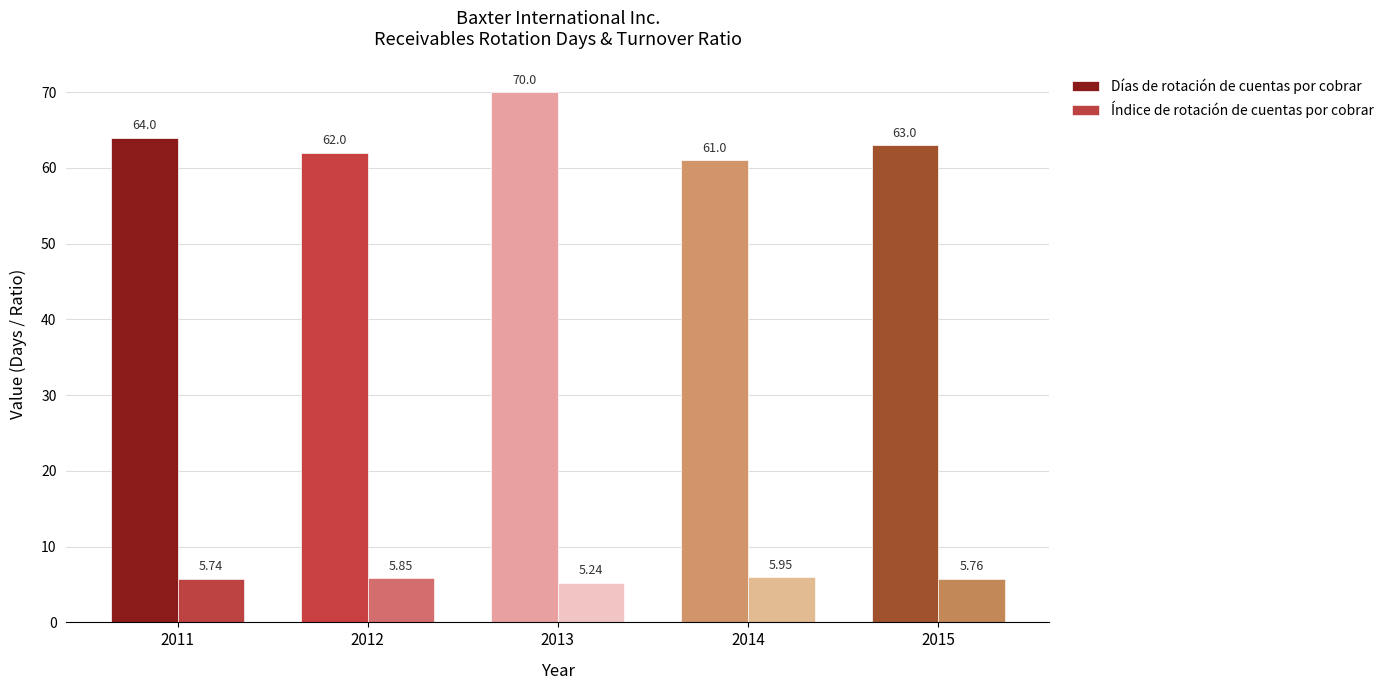

List the labels in order of Índice de rotación de cuentas por cobrar value, smallest first.

2013, 2011, 2015, 2012, 2014